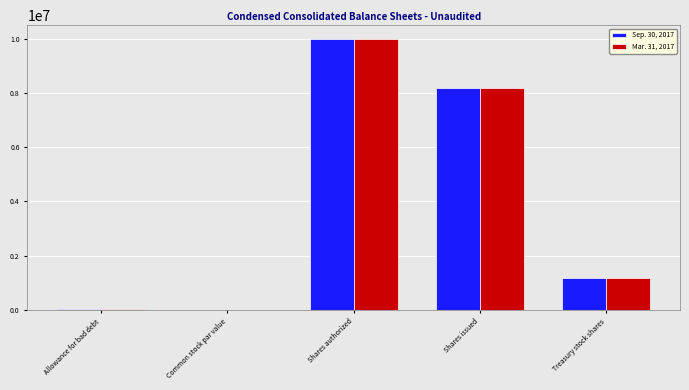

Which category has the highest value in the Mar. 31, 2017 series?

Shares authorized